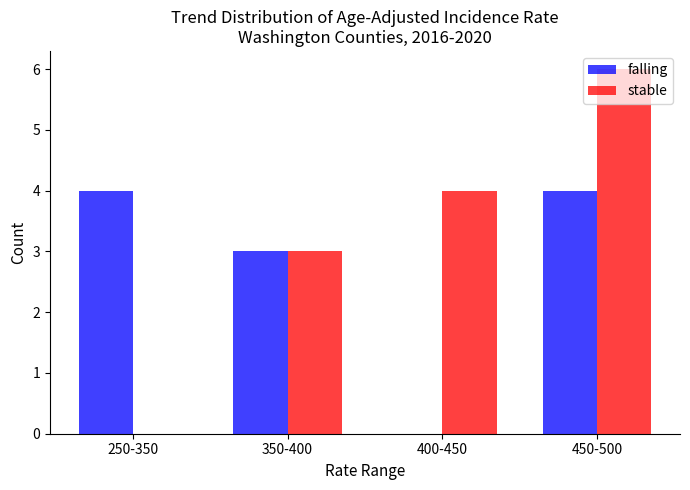

Which series has the largest total across all categories?

stable